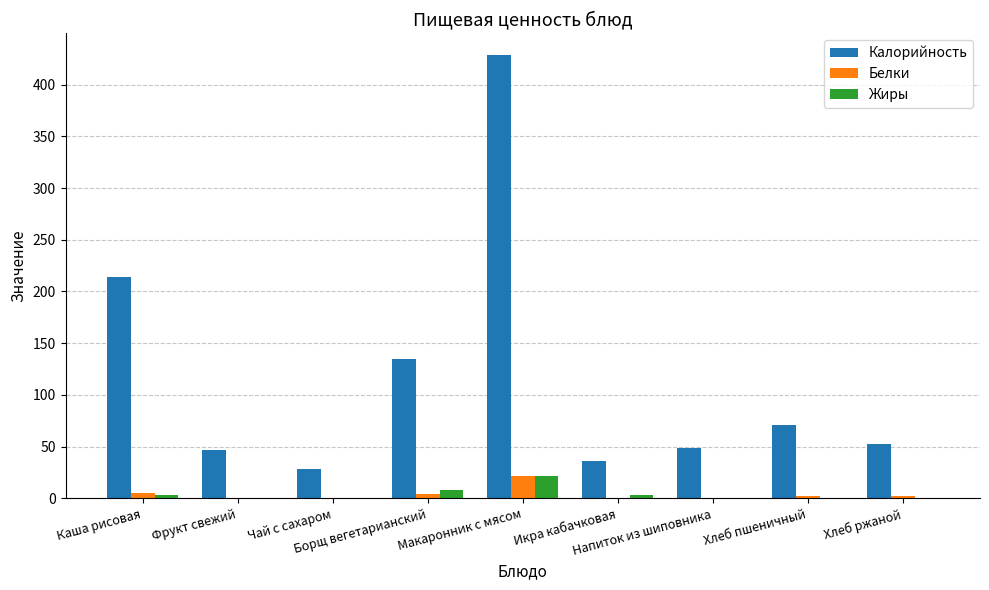

What is the approximate value of Жиры at Хлеб пшеничный?

0.3